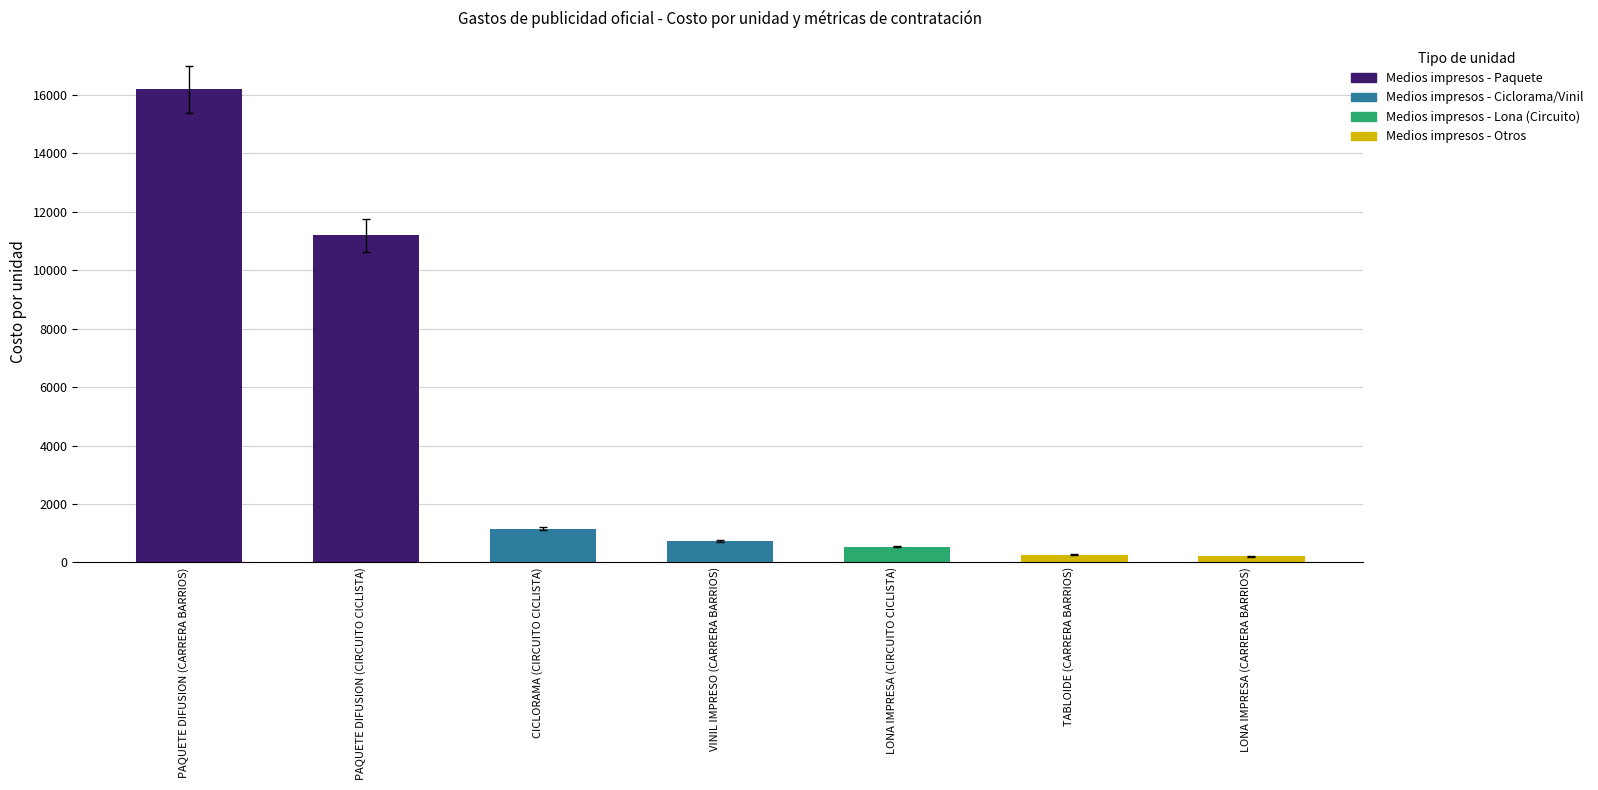

What is the greatest value displayed?

16200.0